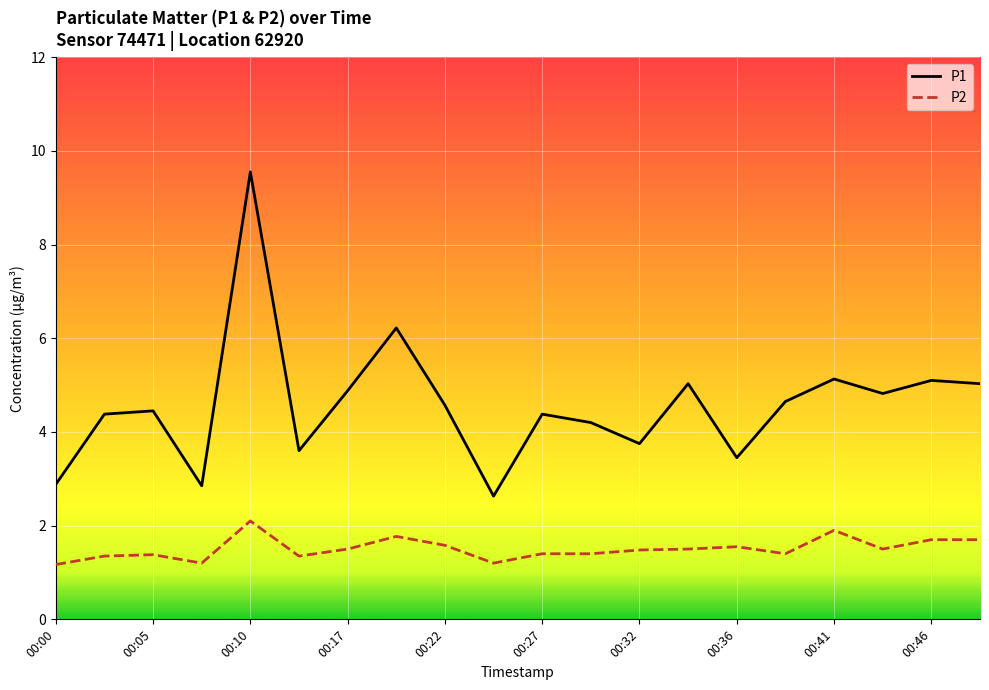

Which series has the widest spread of values?

P1